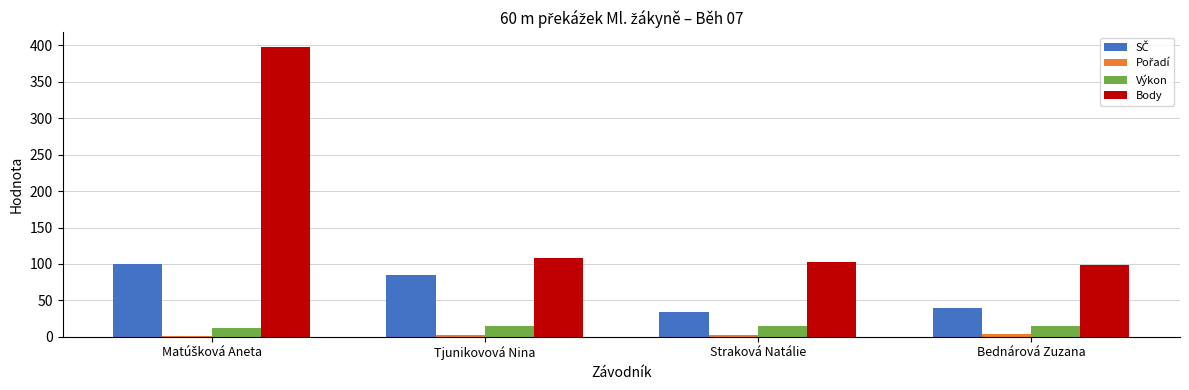

What is the maximum value shown in the chart?

398.0